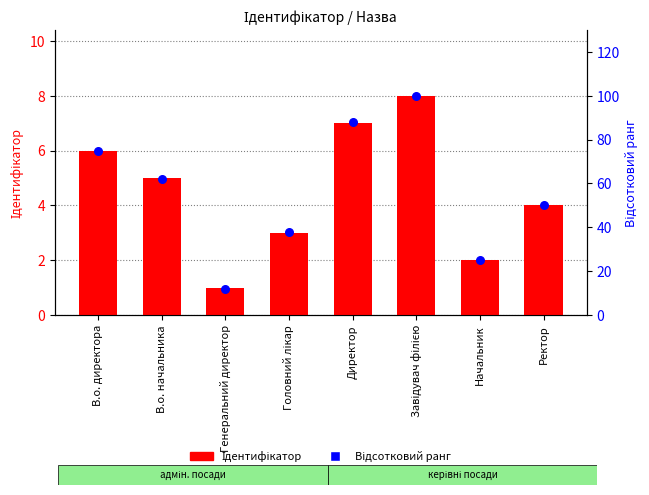

Which series reaches the maximum Y coordinate?

Відсоткова позиція